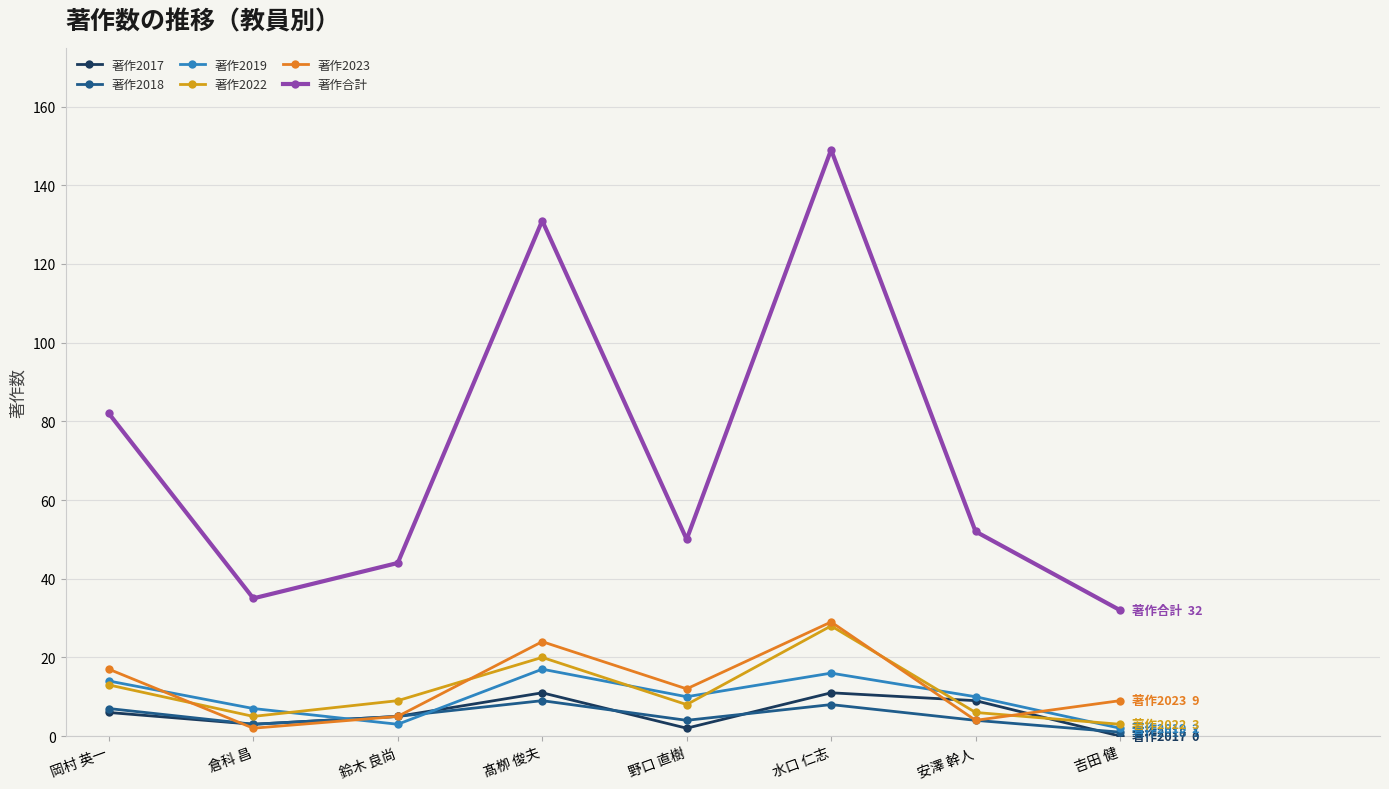

The 著作合計 series shows 47 at 吉田 健. True or false?

False